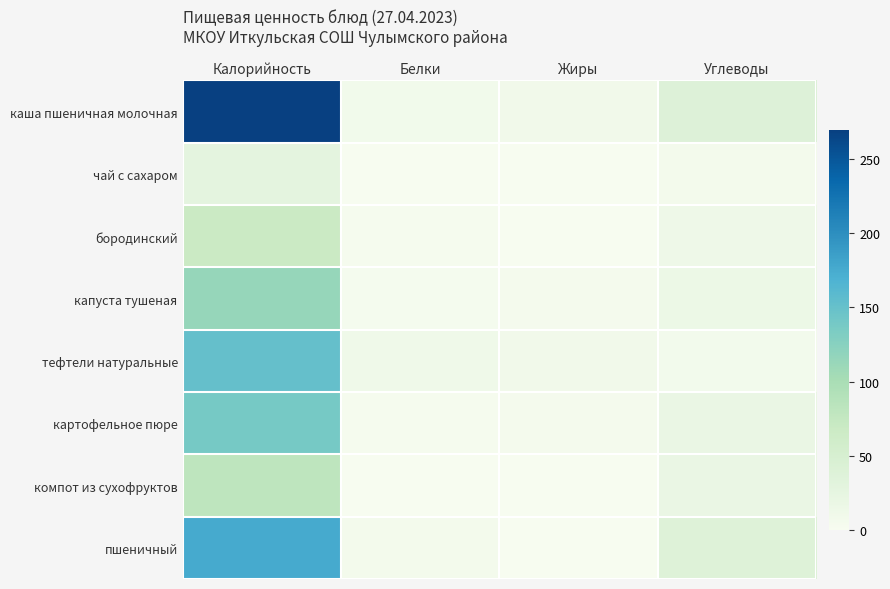

How many data points does each series have?

4